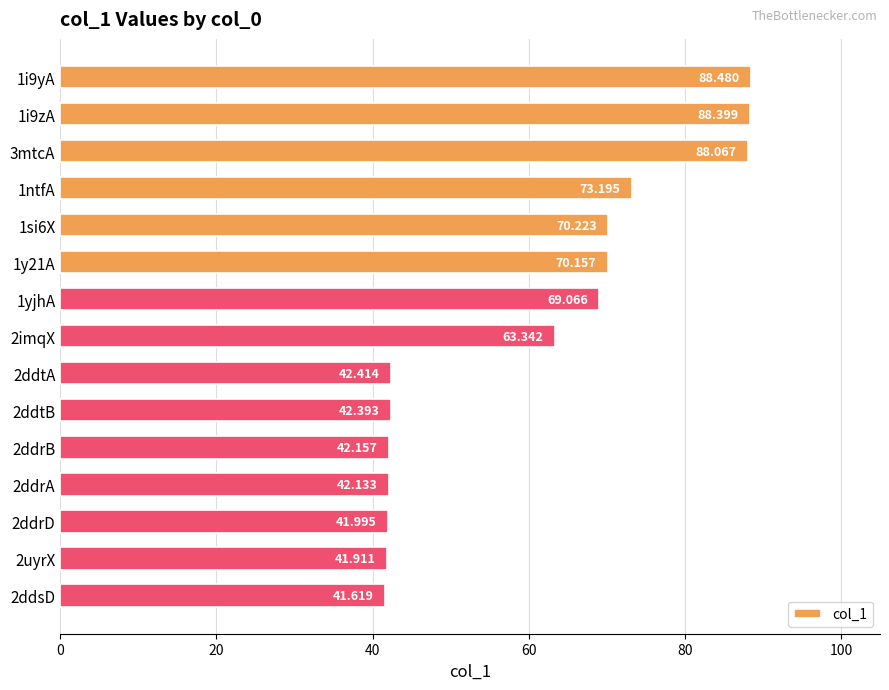

Rank the categories by value from lowest to highest.

2ddsD, 2uyrX, 2ddrD, 2ddrA, 2ddrB, 2ddtB, 2ddtA, 2imqX, 1yjhA, 1y21A, 1si6X, 1ntfA, 3mtcA, 1i9zA, 1i9yA